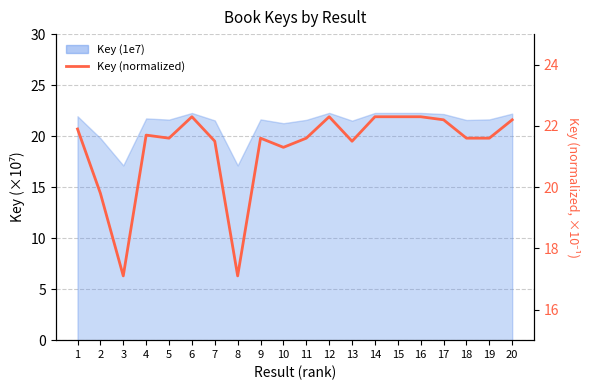

What is the sum of the values at 7 and 6?

43.8